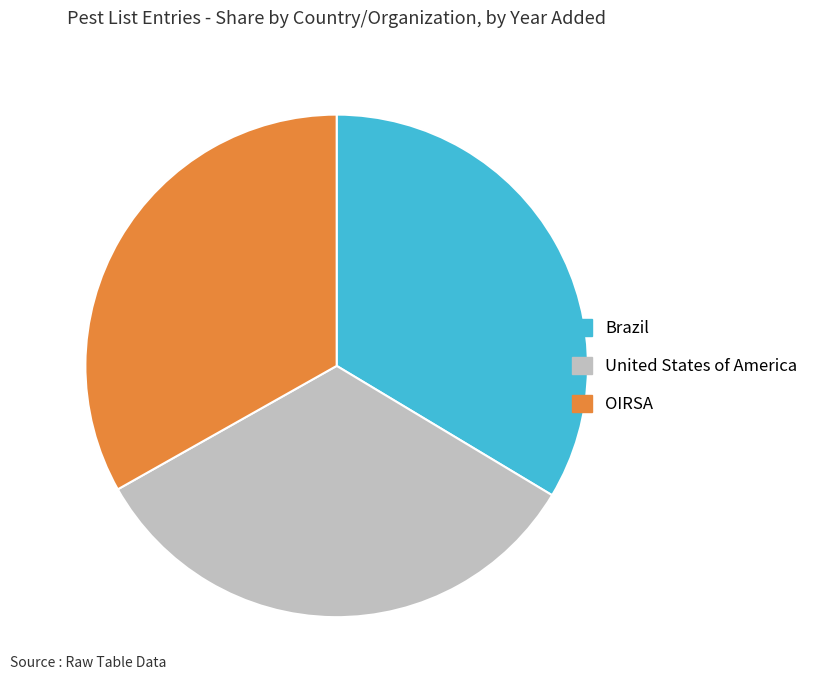

True or false: OIRSA accounts for 33% of the total.

True